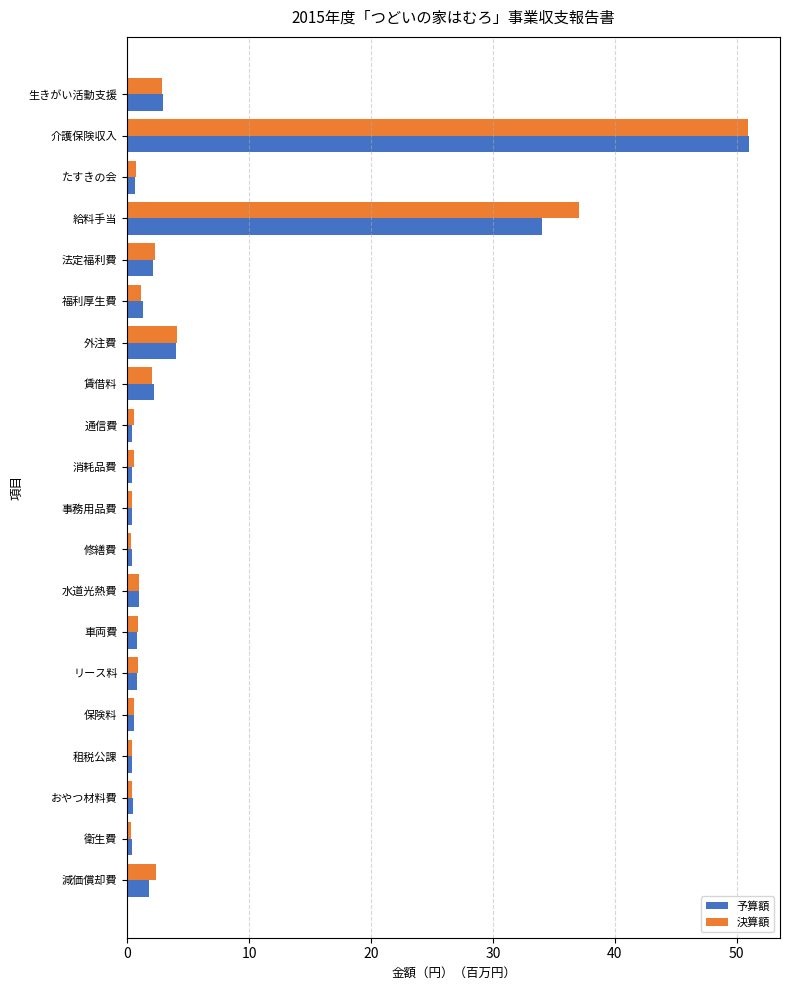

Where is 決算額 nearest to the value 25?

給料手当